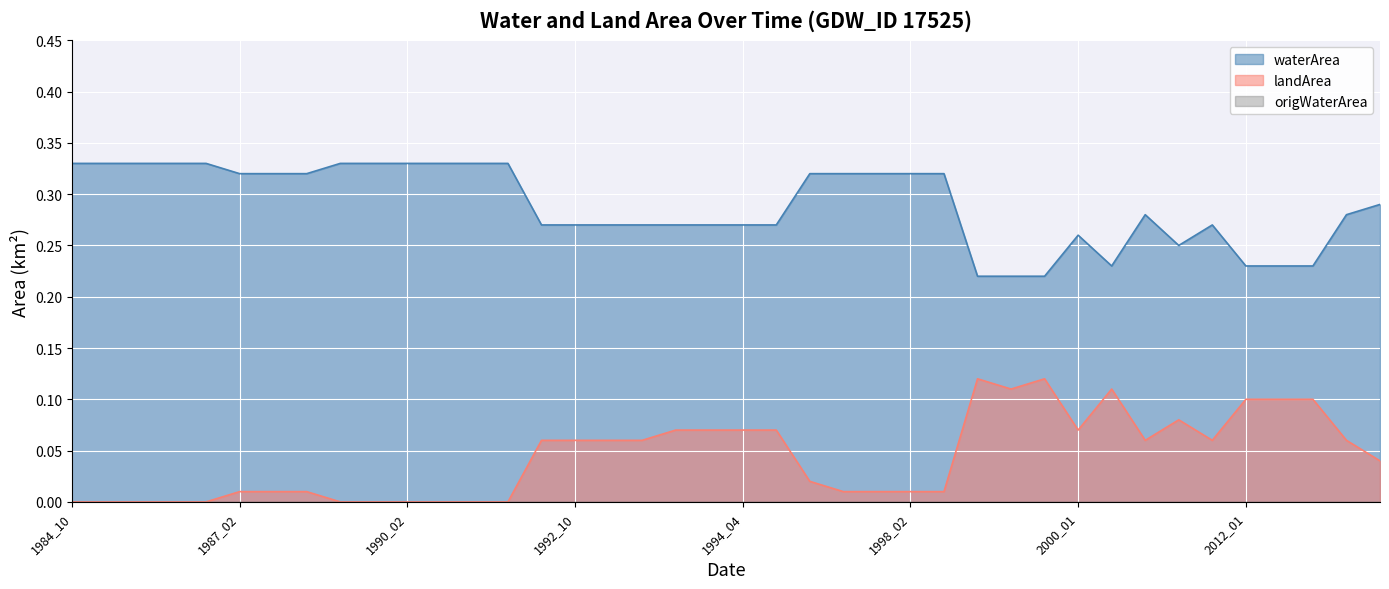

Rank the categories by waterArea value from lowest to highest.

1999_01, 1999_02, 1999_10, 2001_03, 2012_01, 2012_02, 2012_11, 2008_07, 2000_01, 1992_02, 1992_10, 1993_02, 1993_10, 1994_01, 1994_02, 1994_04, 1994_09, 2011_11, 2002_05, 2013_02, 2014_02, 1987_02, 1988_02, 1988_10, 1995_02, 1997_02, 1997_10, 1998_02, 1998_10, 1984_10, 1985_02, 1985_10, 1986_02, 1986_10, 1989_02, 1989_10, 1990_02, 1990_10, 1991_02, 1991_10